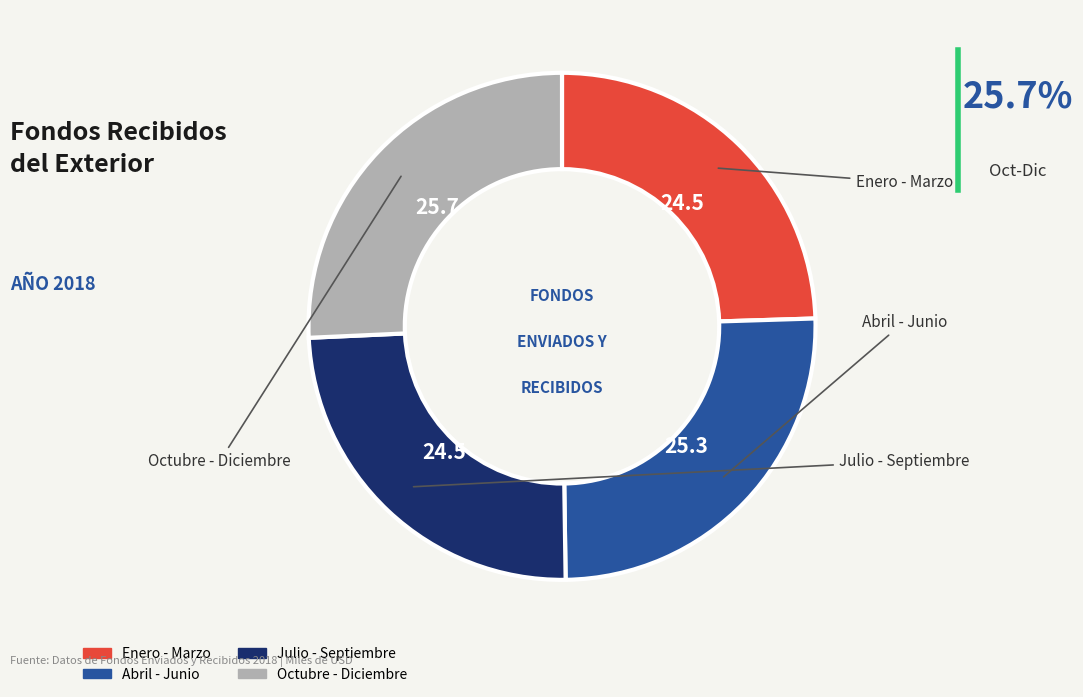

True or false: Julio - Septiembre accounts for 25% of the total.

True